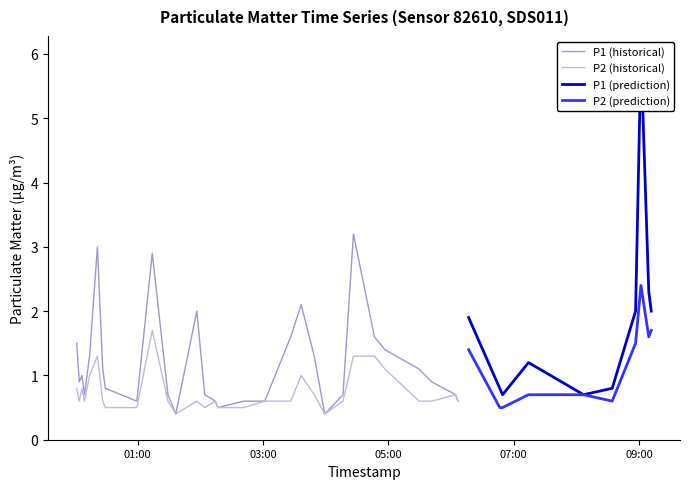

True or false: P2 and P1 intersect in this chart.

False